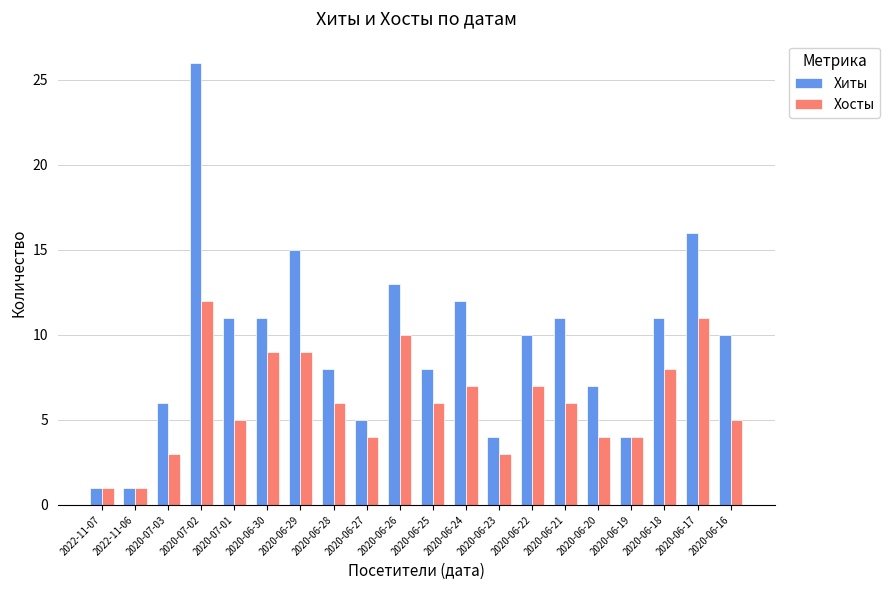

What is the total value across all series at 2020-06-25?

14